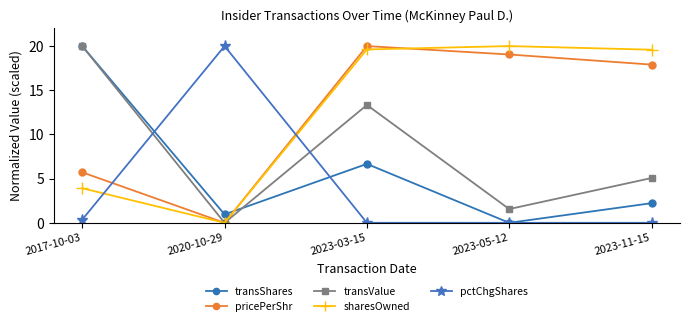

Where does the sharesOwned series first go above 19?

2023-03-15